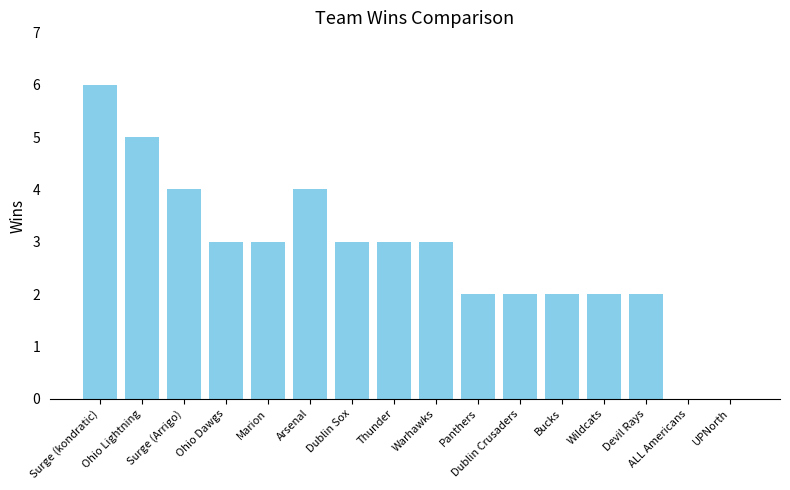

Reading left to right, list all the values displayed in this chart.

Surge (kondratic)=6	Ohio Lightning=5	Surge (Arrigo)=4	Ohio Dawgs=3	Marion=3	Arsenal=4	Dublin Sox=3	Thunder=3	Warhawks=3	Panthers=2	Dublin Crusaders=2	Bucks=2	Wildcats=2	Devil Rays=2	ALL Americans=0	UPNorth=0